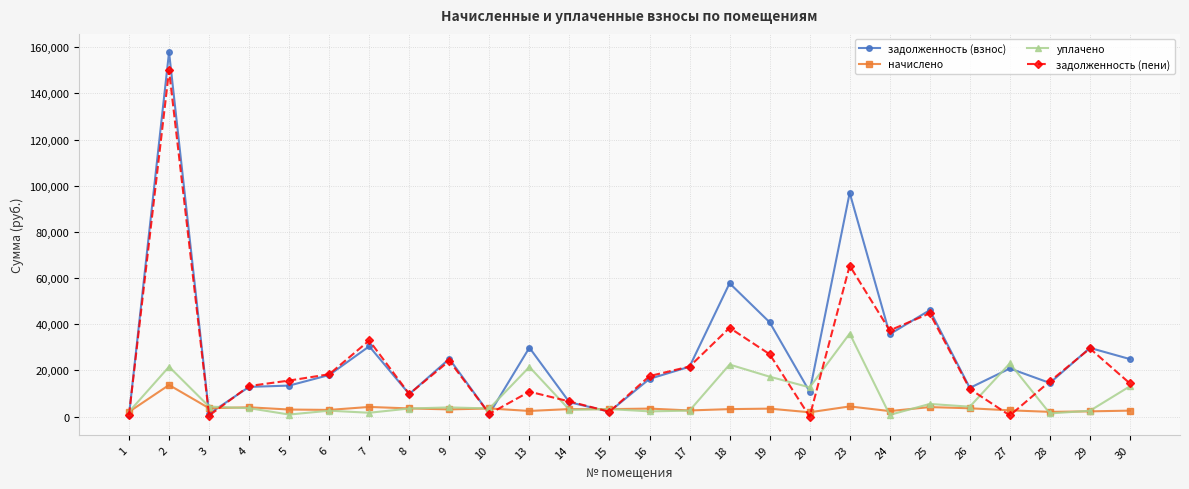

What is the greatest value displayed?

157877.9